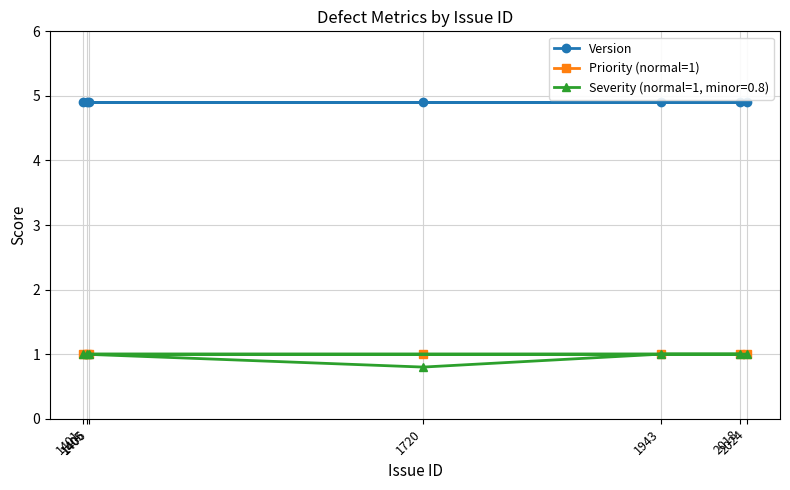

True or false: Priority (normal=1) and Version intersect in this chart.

False